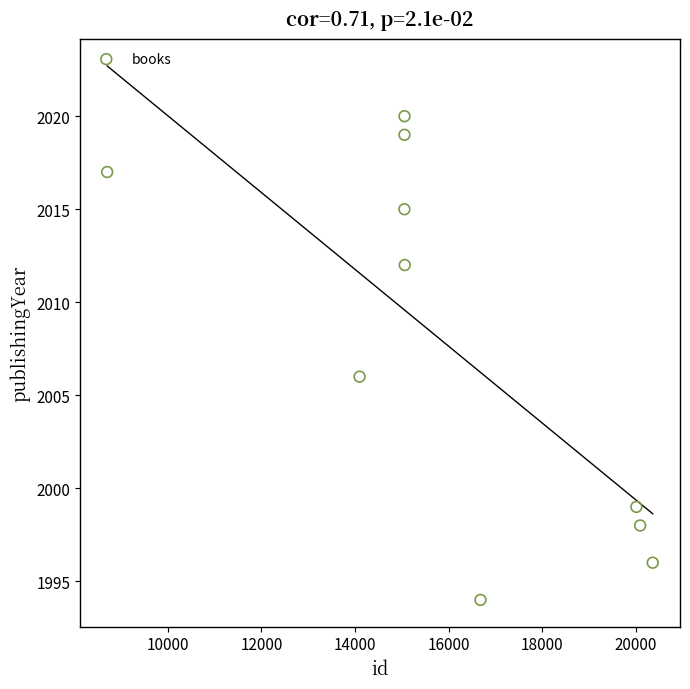

What Y value in the scatter plot is closest to 2007?

2006